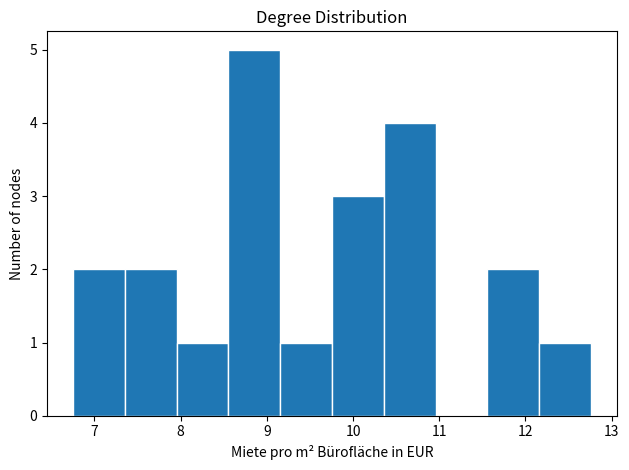

Reading left to right, transcribe this chart: for each bar, give the range it covers on the x-axis and its height. Neither the bar edges nor the heights are printed on the chart, so give them approximately, as read against the axes.

6.8 to 7.4: 2
7.4 to 8.0: 2
8.0 to 8.6: 1
8.6 to 9.2: 5
9.2 to 9.8: 1
9.8 to 10.4: 3
10.4 to 11.0: 4
11.0 to 11.6: 0
11.6 to 12.2: 2
12.2 to 12.8: 1